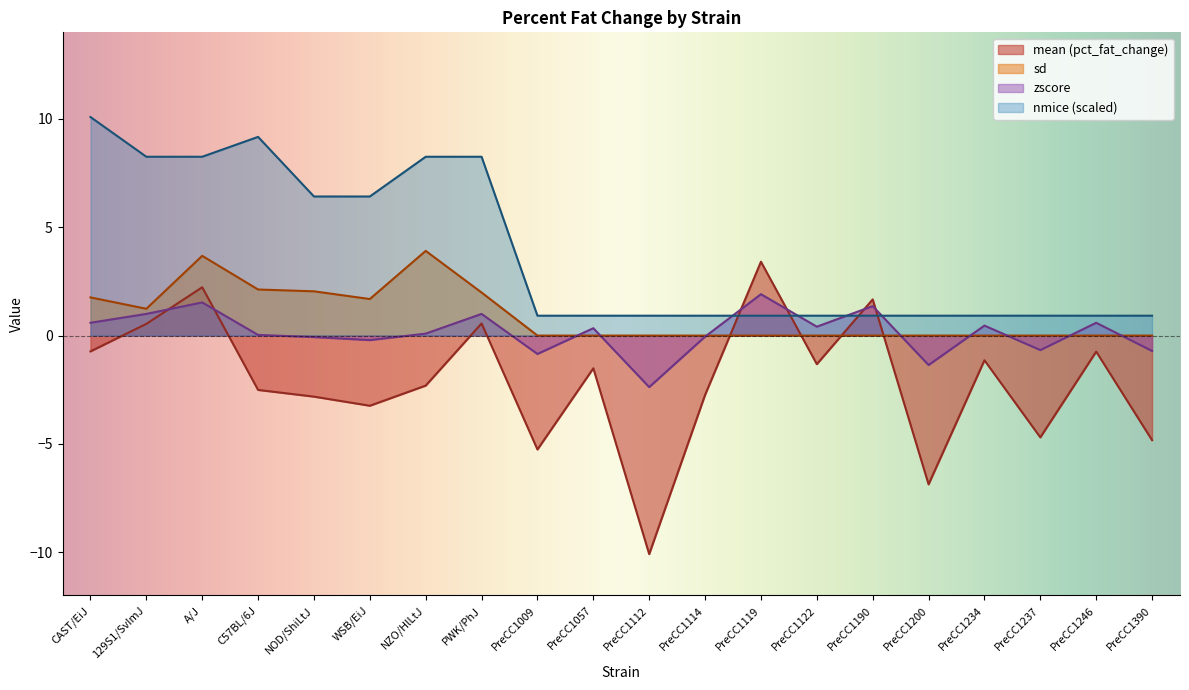

In nmice, how many points are higher than both neighbors (excluding endpoints)?

1